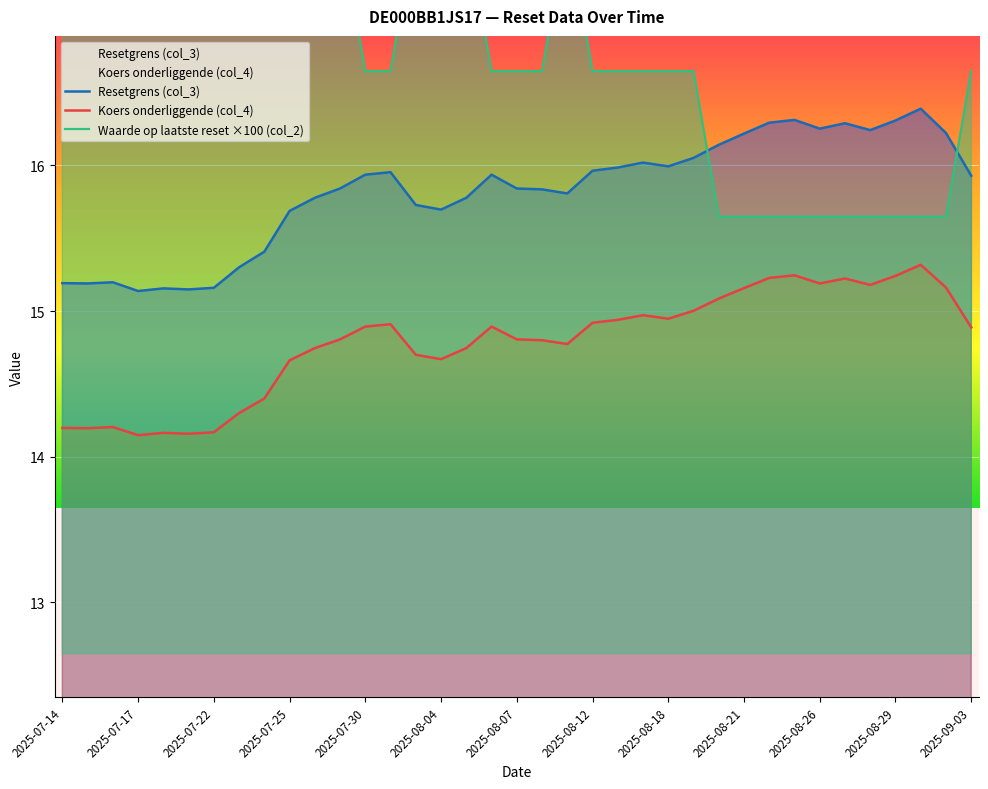

Is it true that Waarde op laatste reset ×100 (col_2) equals 20.6 at 2025-07-22?

True